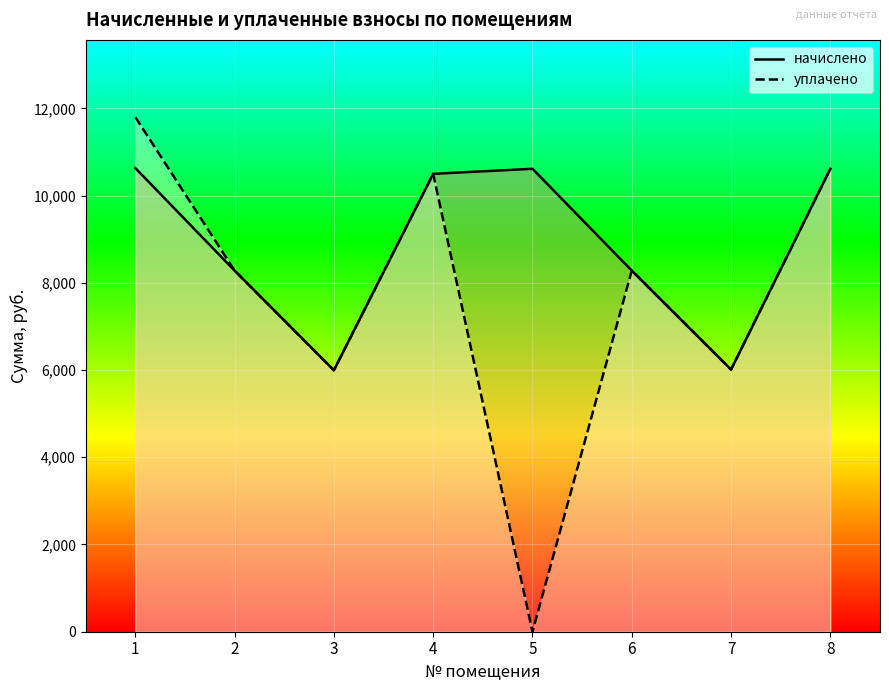

How many data points in уплачено are less than 8280?

3